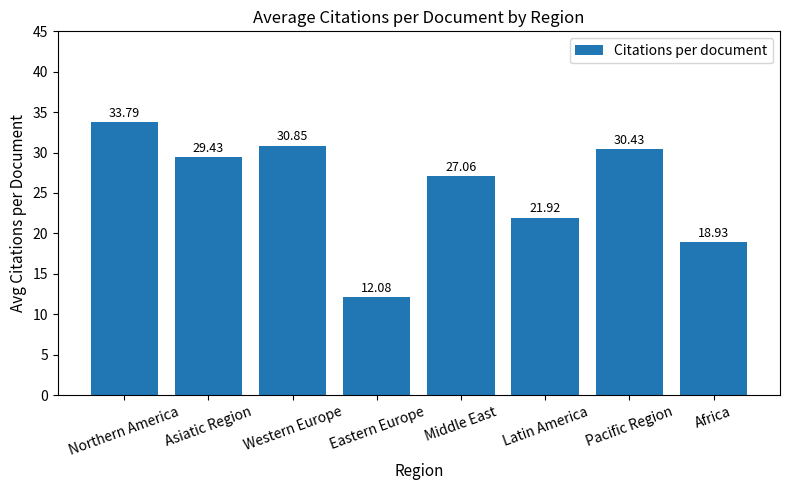

List the labels in order of value, largest first.

Northern America, Western Europe, Pacific Region, Asiatic Region, Middle East, Latin America, Africa, Eastern Europe